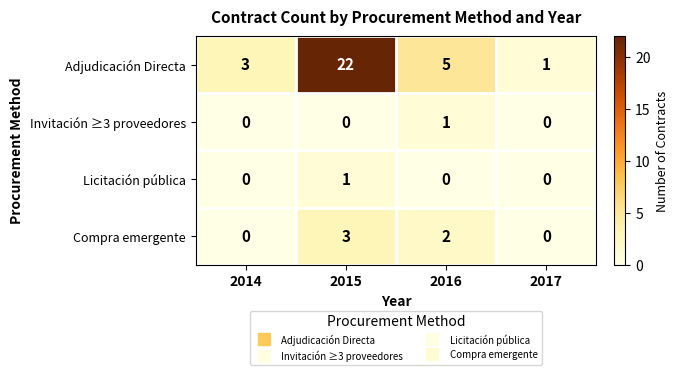

True or false: Compra emergente has a value of -1 at 2014.

False